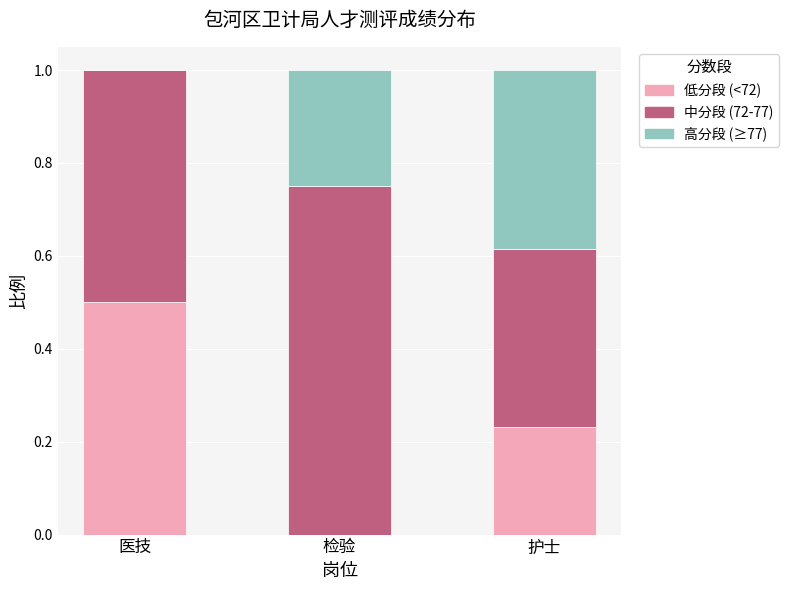

True or false: 低分段 (<72) has a value of -0.3 at 检验.

False